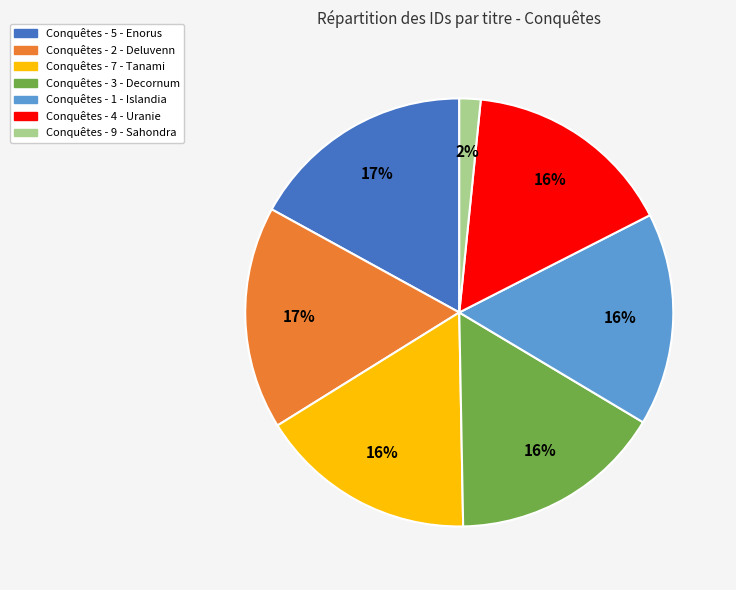

What is the ratio of the value at Conquêtes - 3 - Decornum to the value at Conquêtes - 7 - Tanami?

1.0